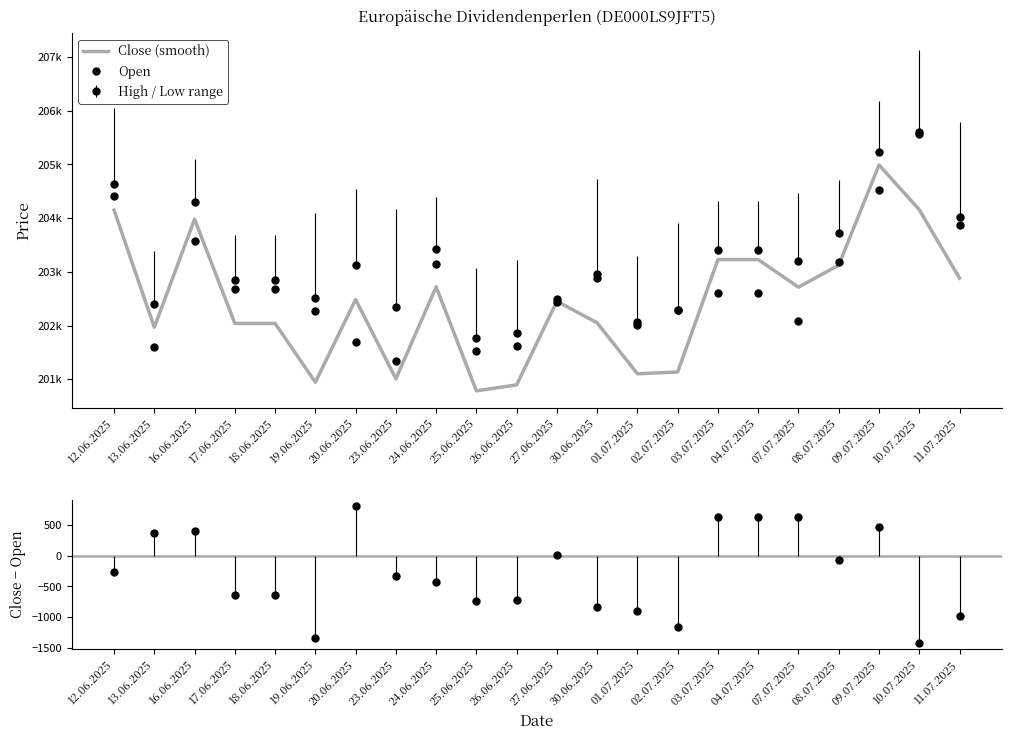

After their last crossing, which series has the higher values: Close or Open?

Open